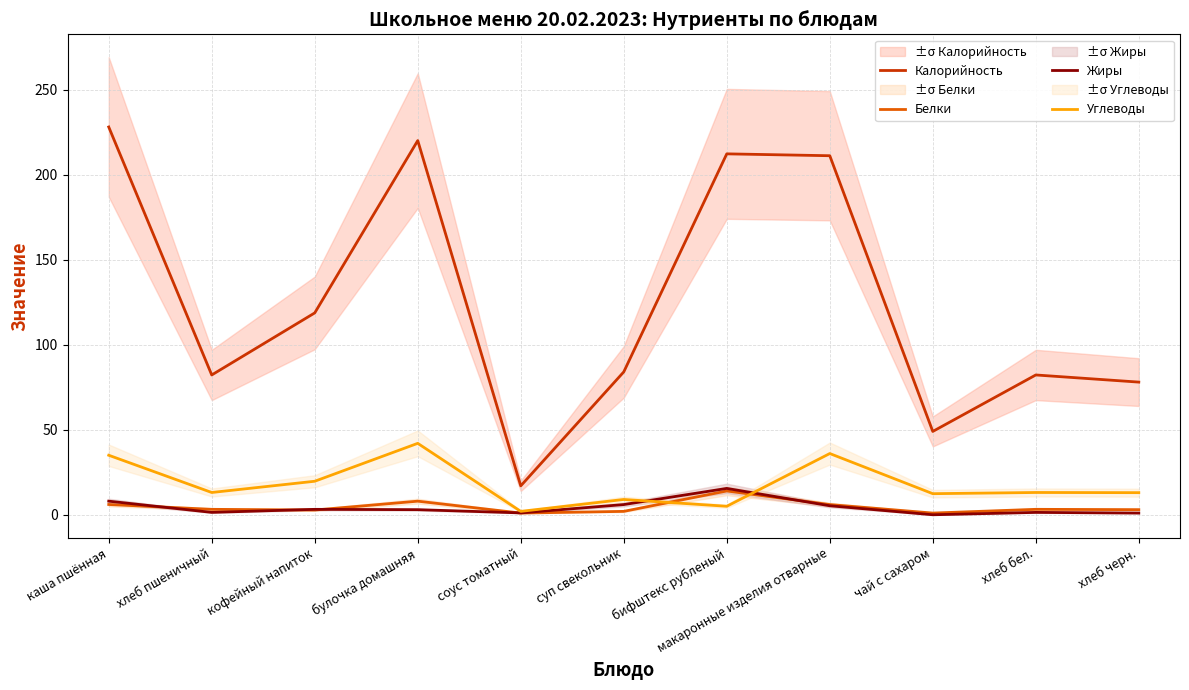

List the series in order of their peak value, highest first.

Калорийность, Углеводы, Жиры, Белки